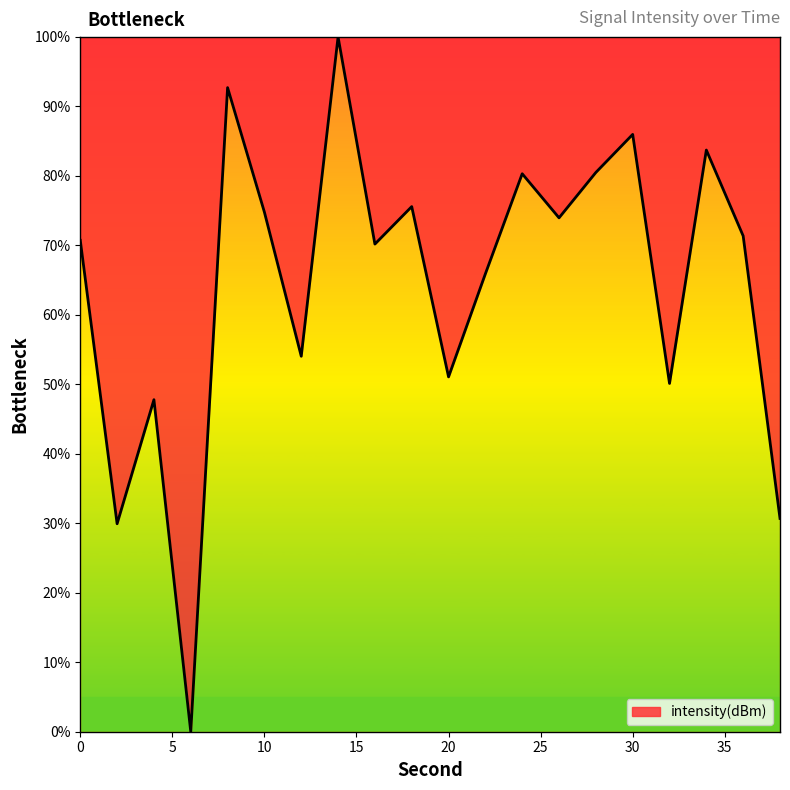

What is the greatest value displayed?

100.0